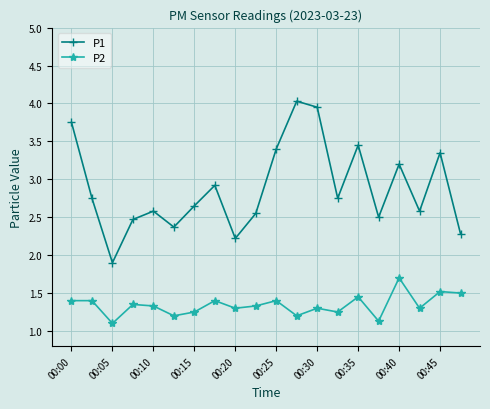

List the series in order of their peak value, lowest first.

P2, P1